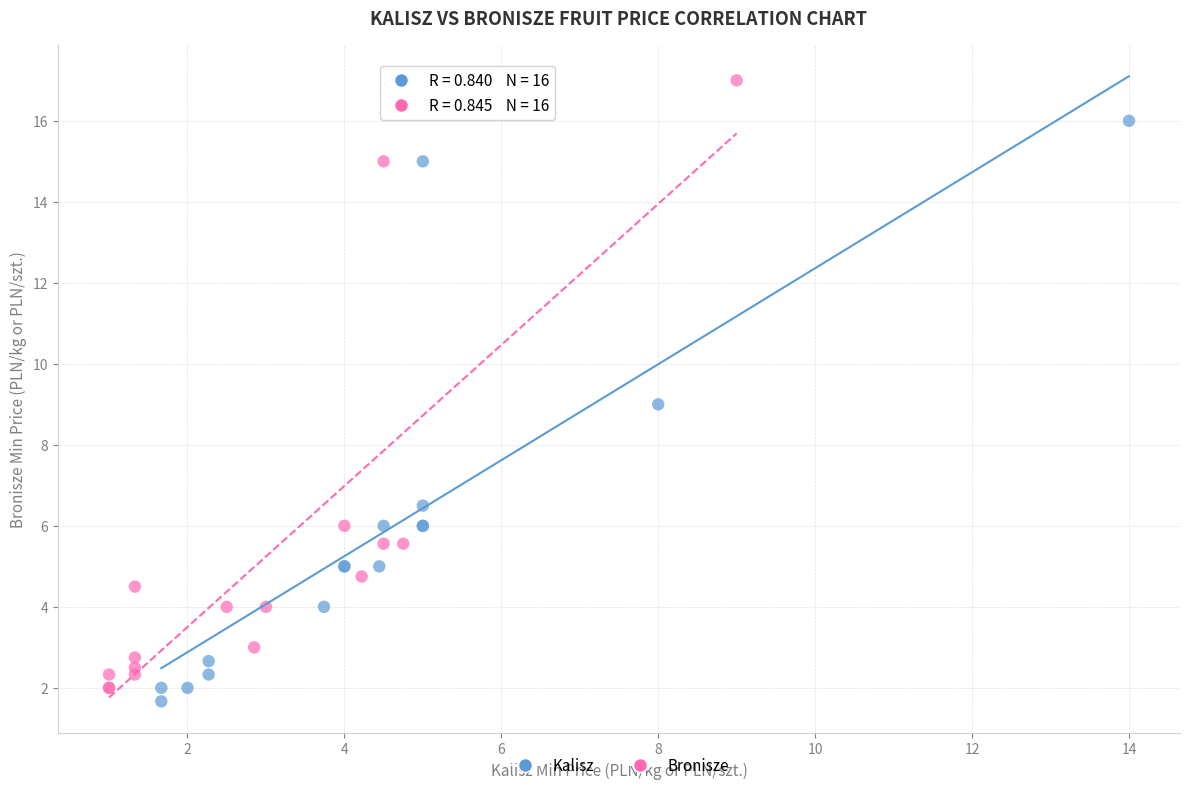

Which series reaches the maximum Y coordinate?

Bronisze